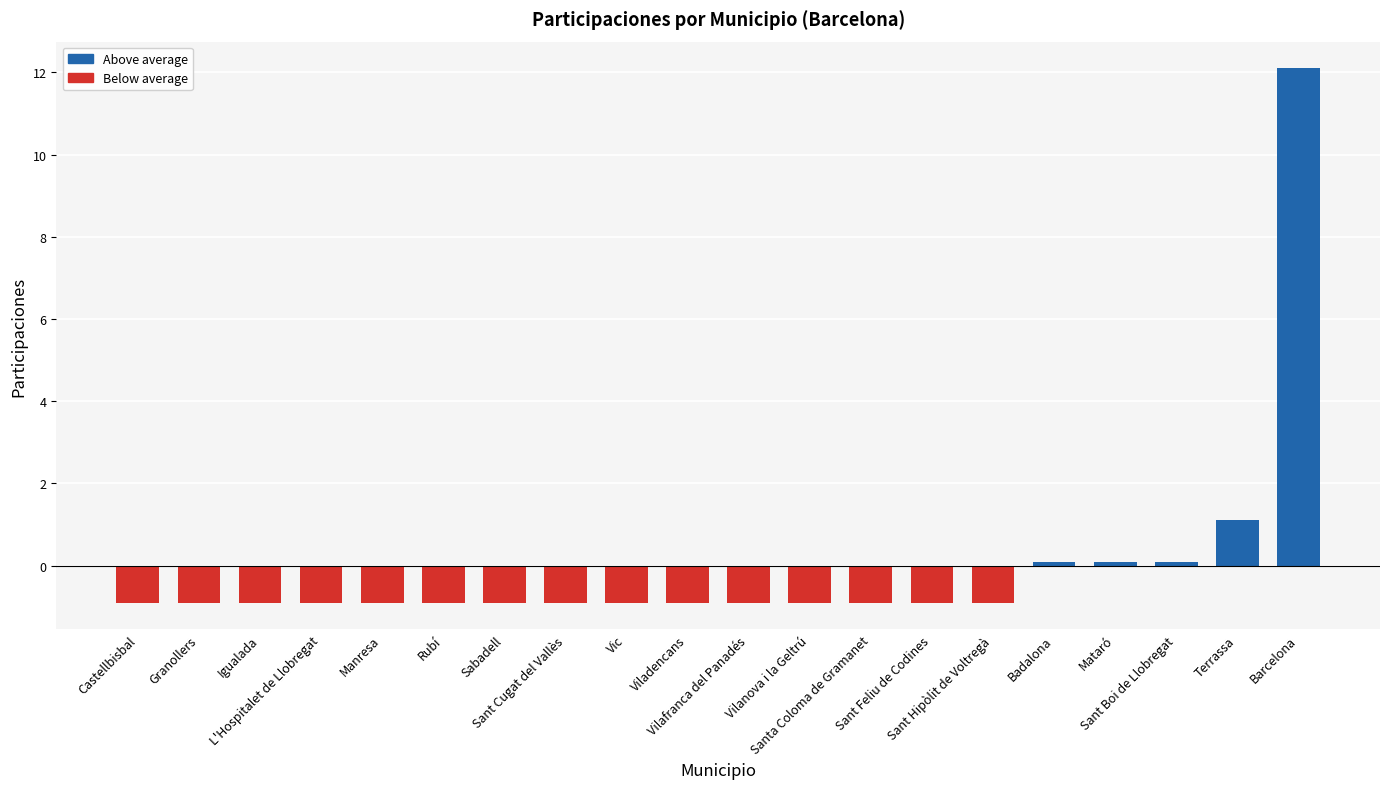

True or false: the data shows -0.9 at Santa Coloma de Gramanet.

True